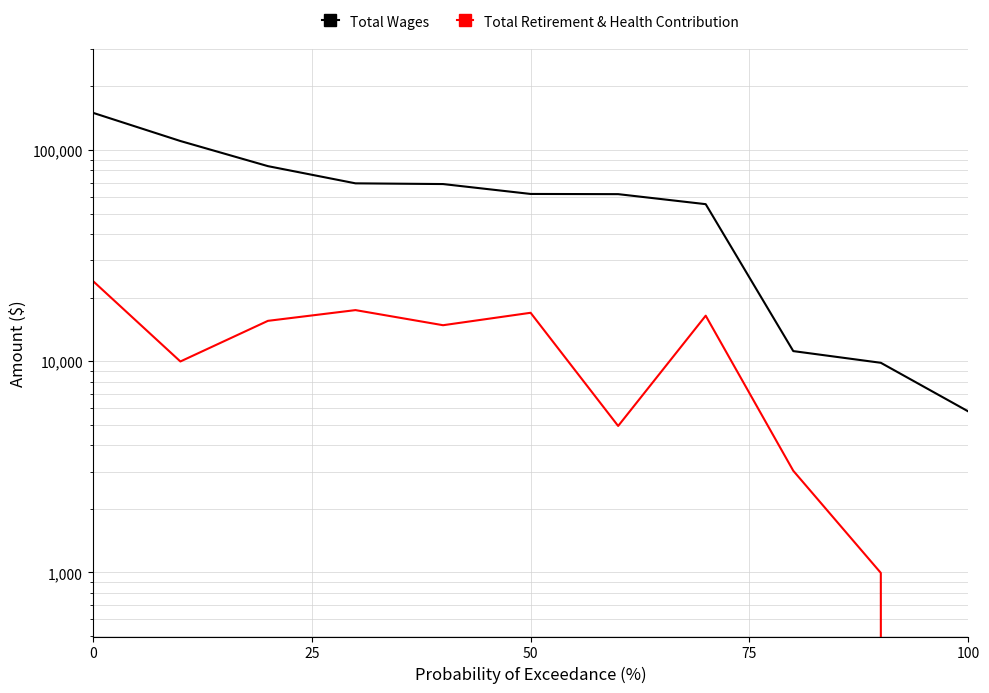

True or false: Total Retirement & Health Contribution and Total Wages intersect in this chart.

False